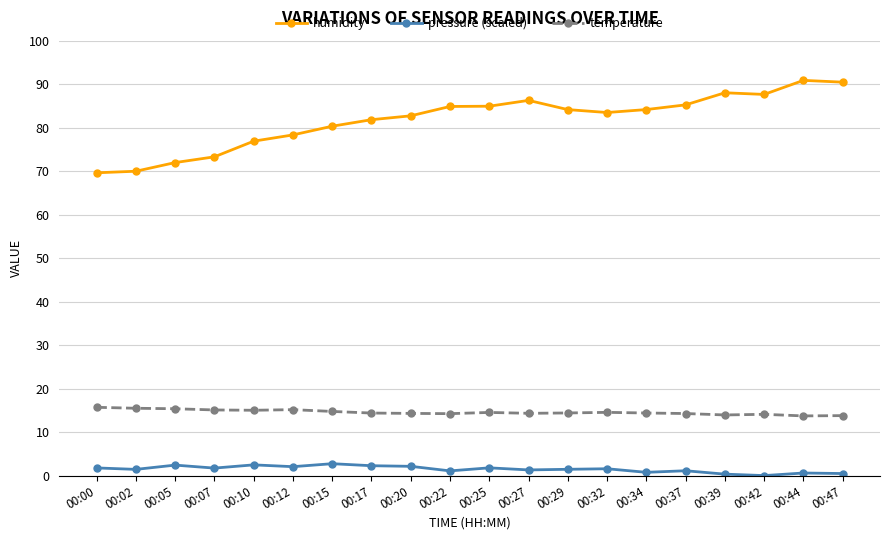

Rank the series by their maximum value, from highest to lowest.

humidity, temperature, pressure (scaled)